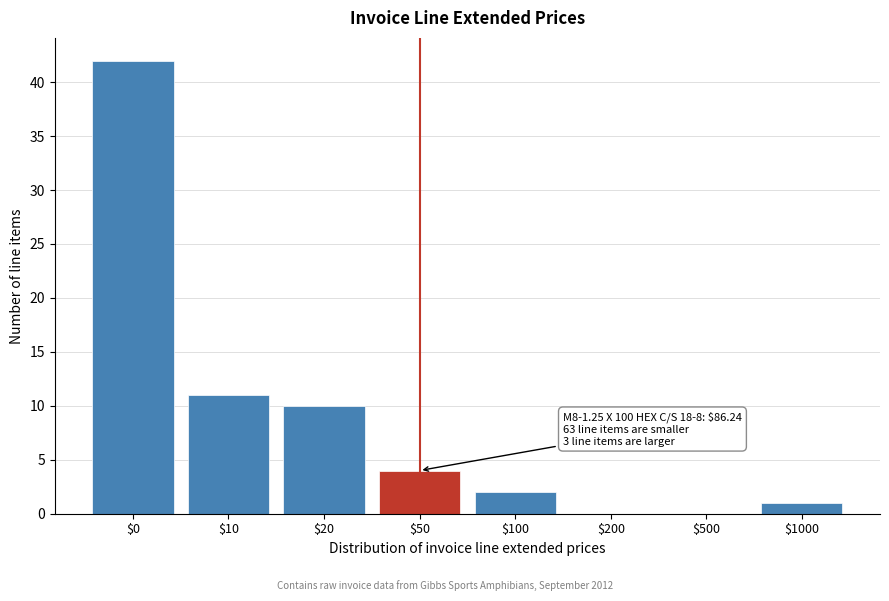

Read the value at $50.

4